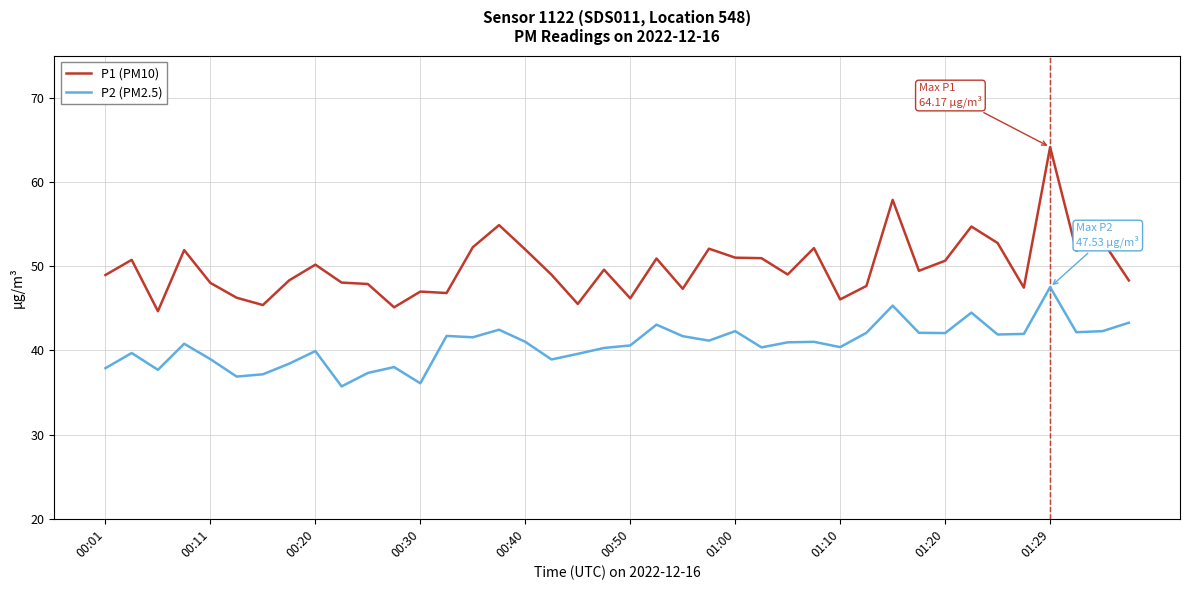

What is the maximum value for P1 (PM10)?

64.2